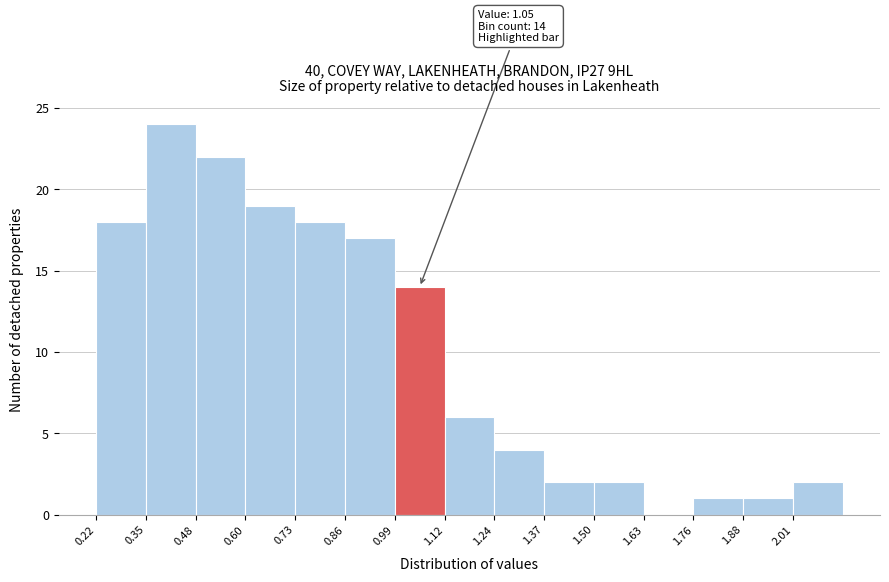

Which range on the x-axis has the tallest bar?

0.348 to 0.476